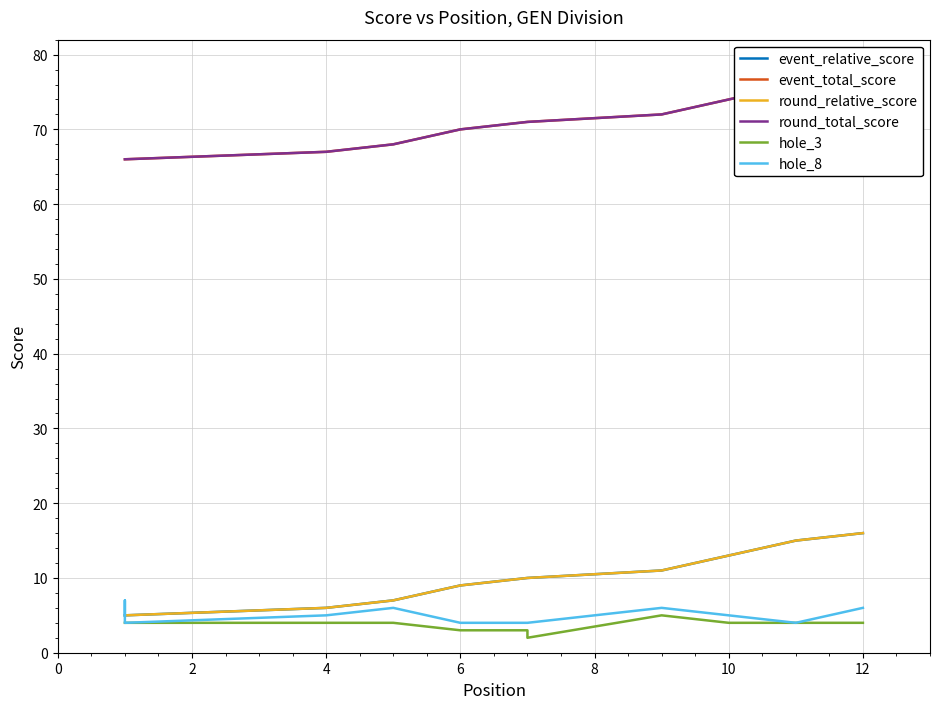

Count the hole_8 values in the range 4 to 6.

11